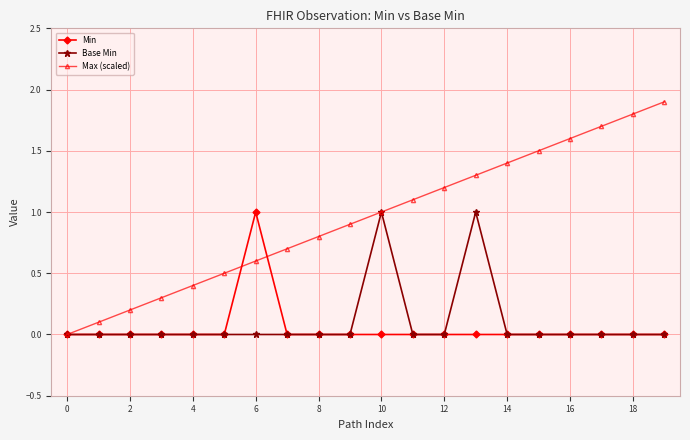

True or false: Max (scaled) has more than 0 interior local peaks.

False